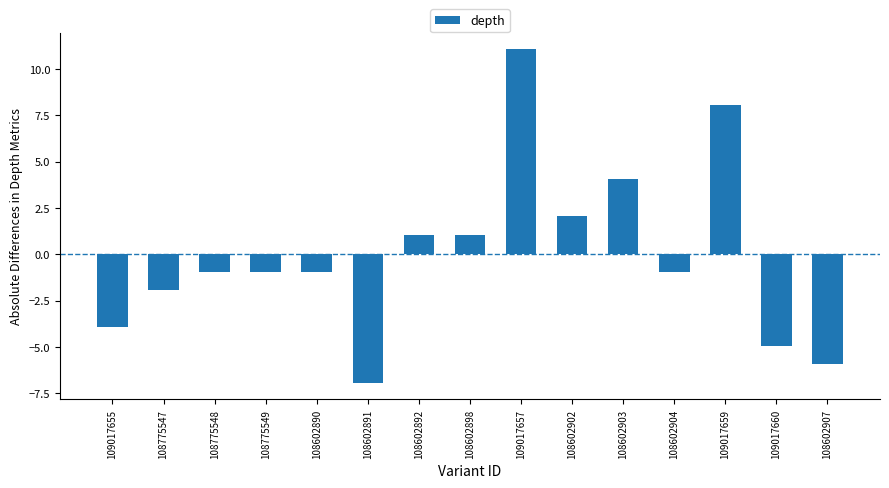

Which has a higher value, 108602907 or 108775549?

108775549